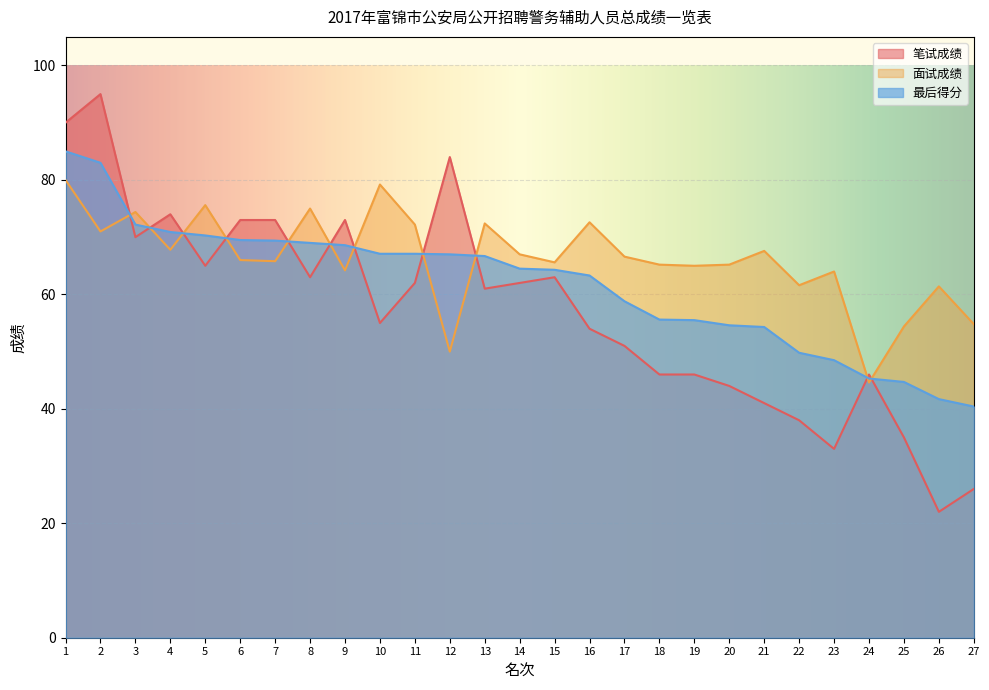

Rank the series by their maximum value, from highest to lowest.

笔试成绩, 最后得分, 面试成绩